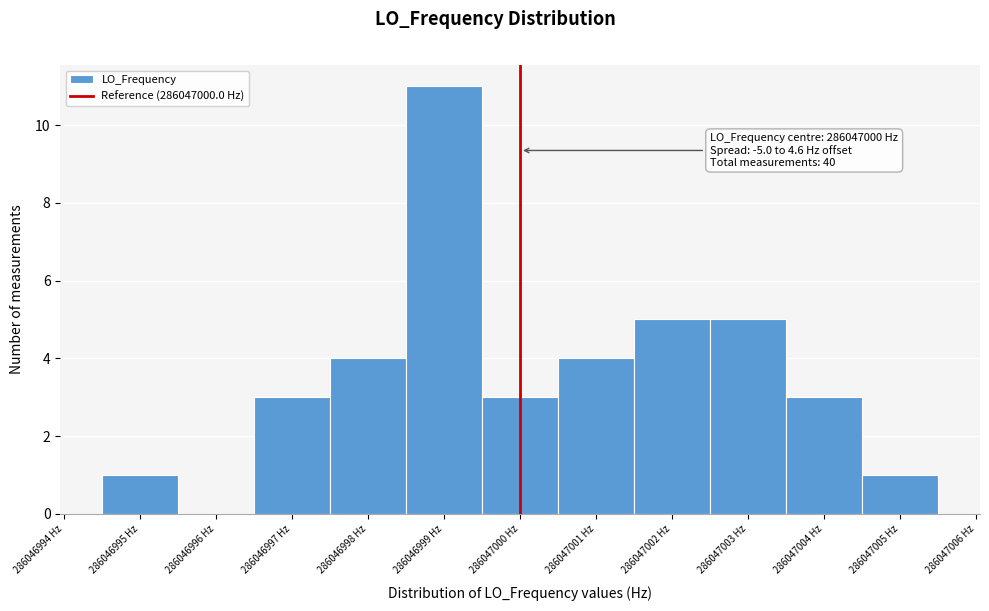

Reading left to right, what are all the values shown in this chart?

286046995 Hz=1	286046996 Hz=0	286046997 Hz=3	286046998 Hz=4	286046999 Hz=11	286047000 Hz=3	286047001 Hz=4	286047002 Hz=5	286047003 Hz=5	286047004 Hz=3	286047005 Hz=1